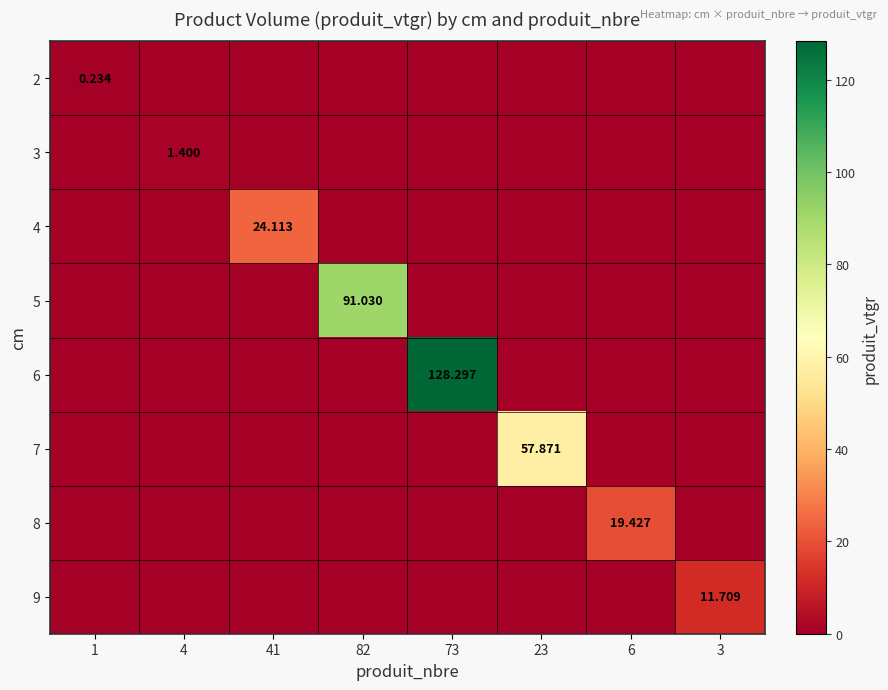

How many positive values does the 9 series have?

1